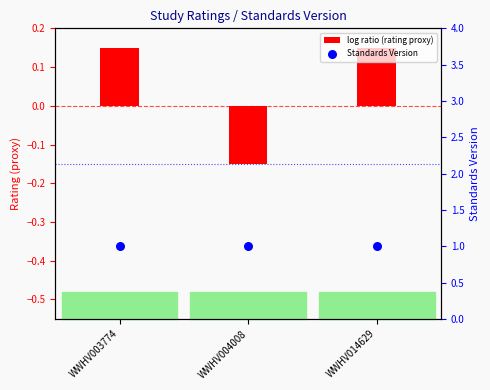

At how many categories does at least one series exceed 0?

3